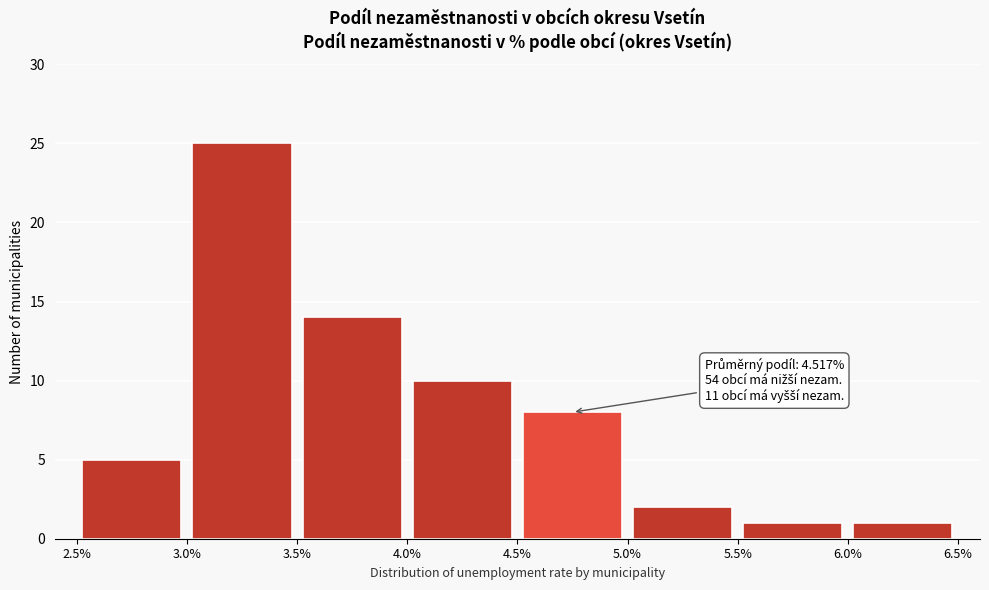

Which range on the x-axis has the tallest bar?

3.0% to 3.5%